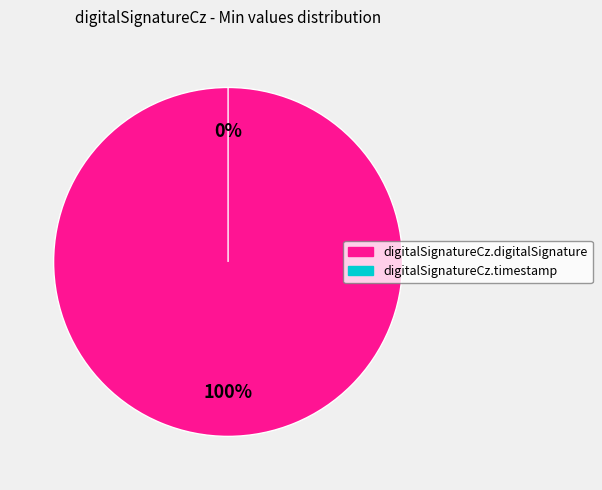

Combined, do digitalSignatureCz.digitalSignature and digitalSignatureCz.timestamp account for over 50%?

Yes